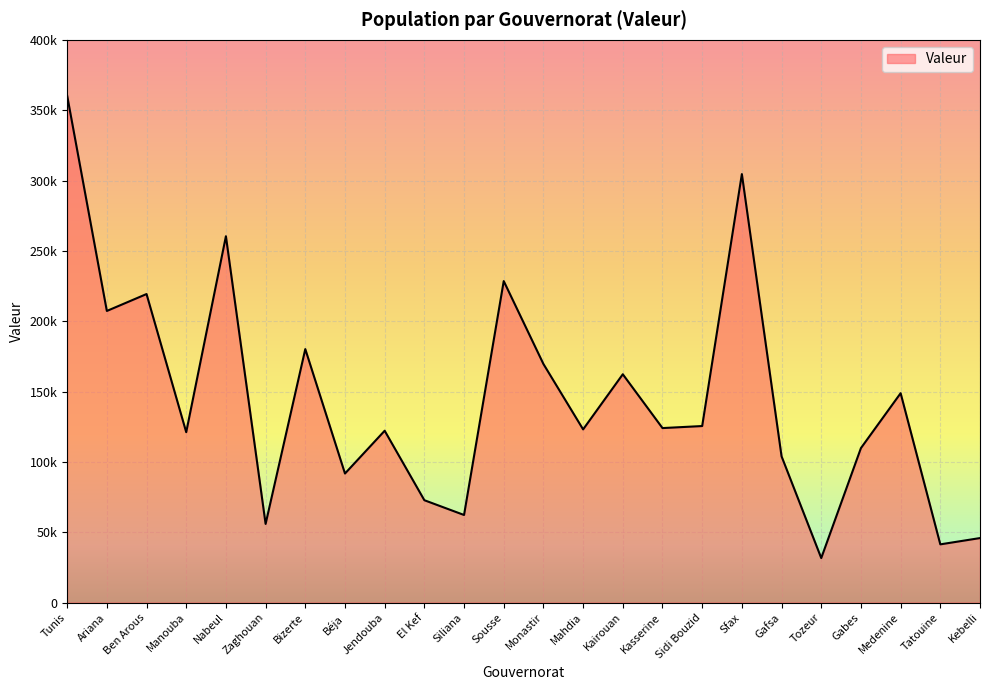

Does the chart have visible grid lines?

Yes